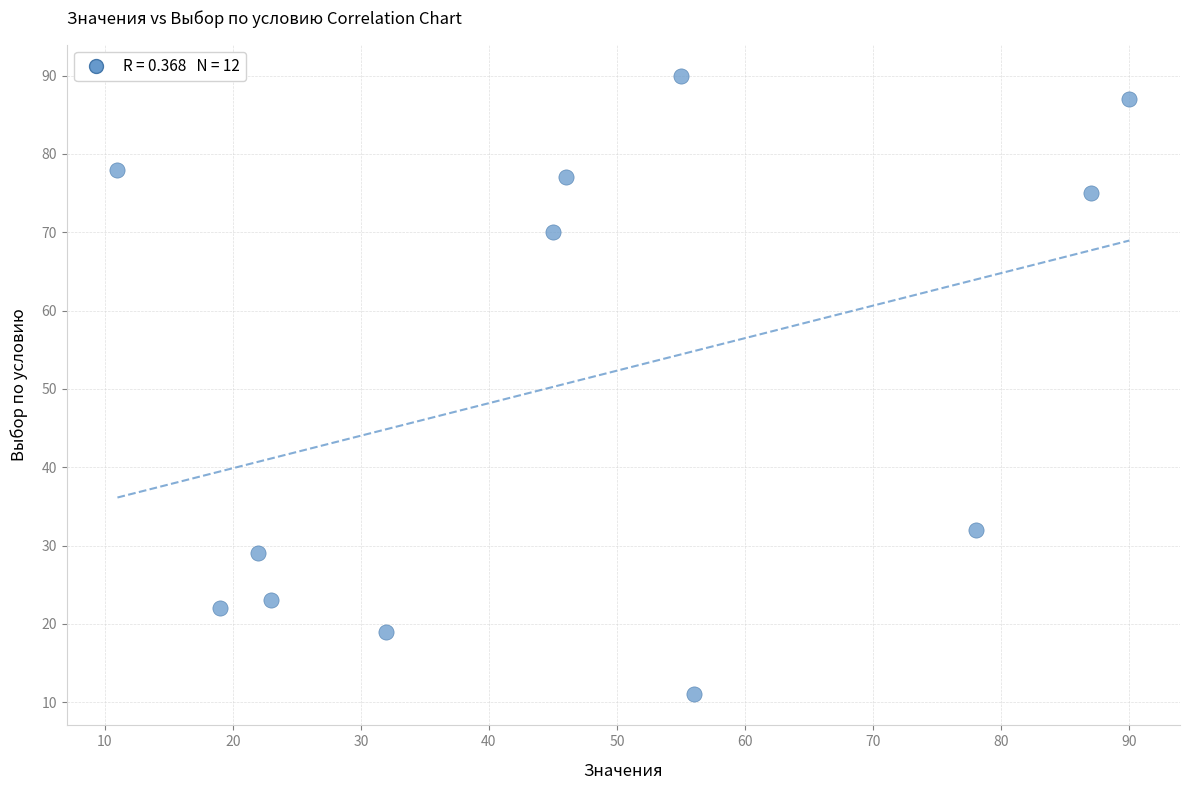

What Y value in the scatter plot is closest to 50?

32